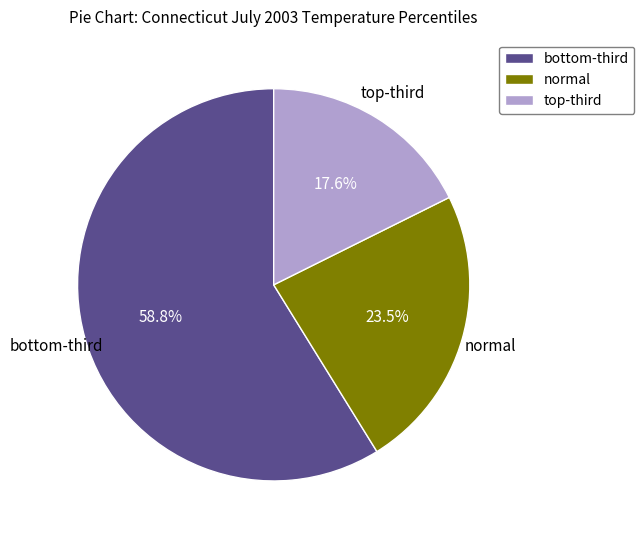

How many segments does this pie chart have?

3